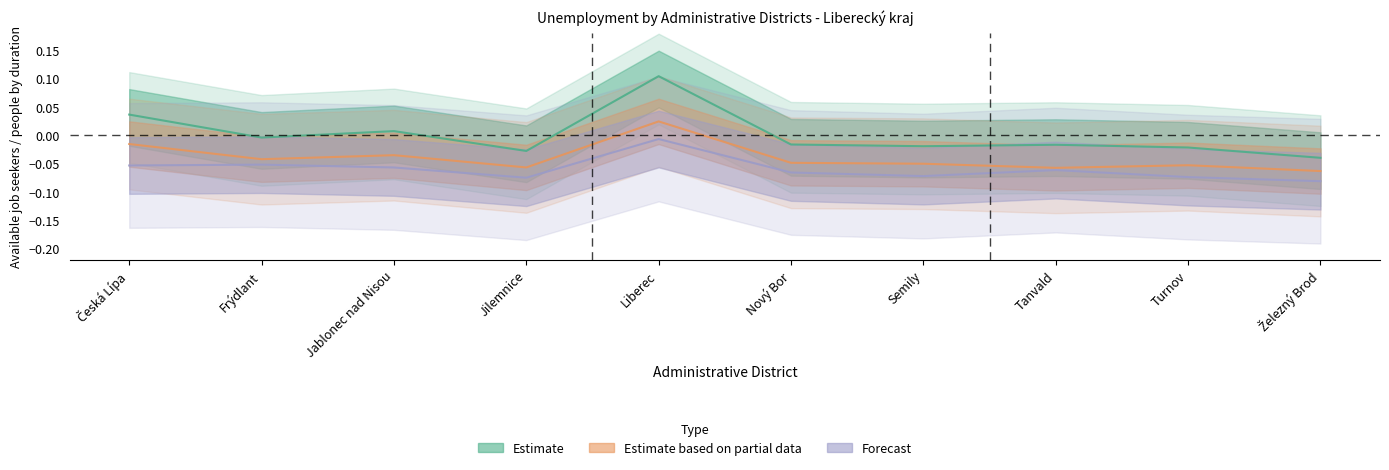

At how many categories does at least one series exceed 0?

3